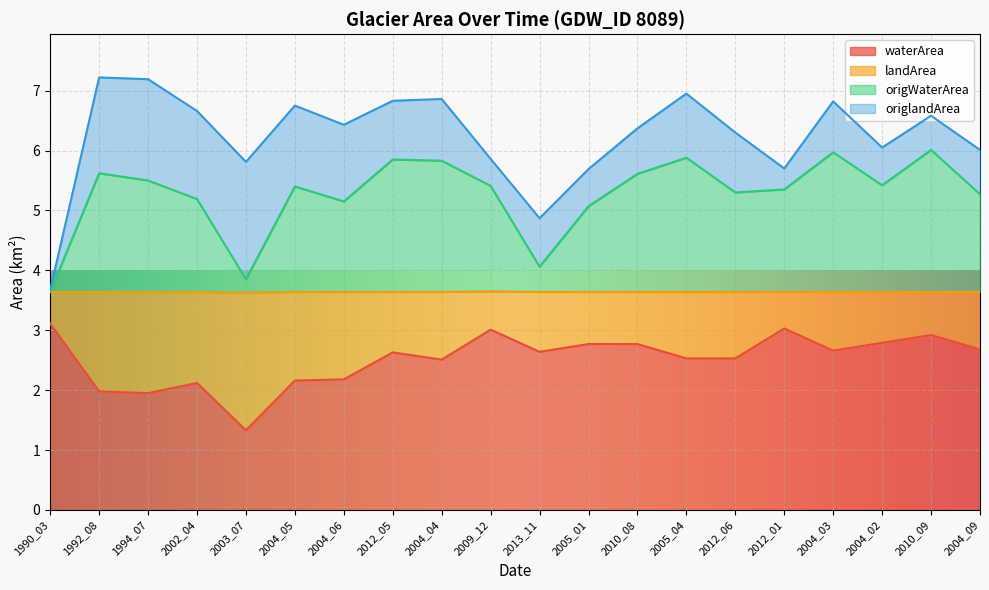

What is the value of the waterArea point at the 8th from the left?

2.6